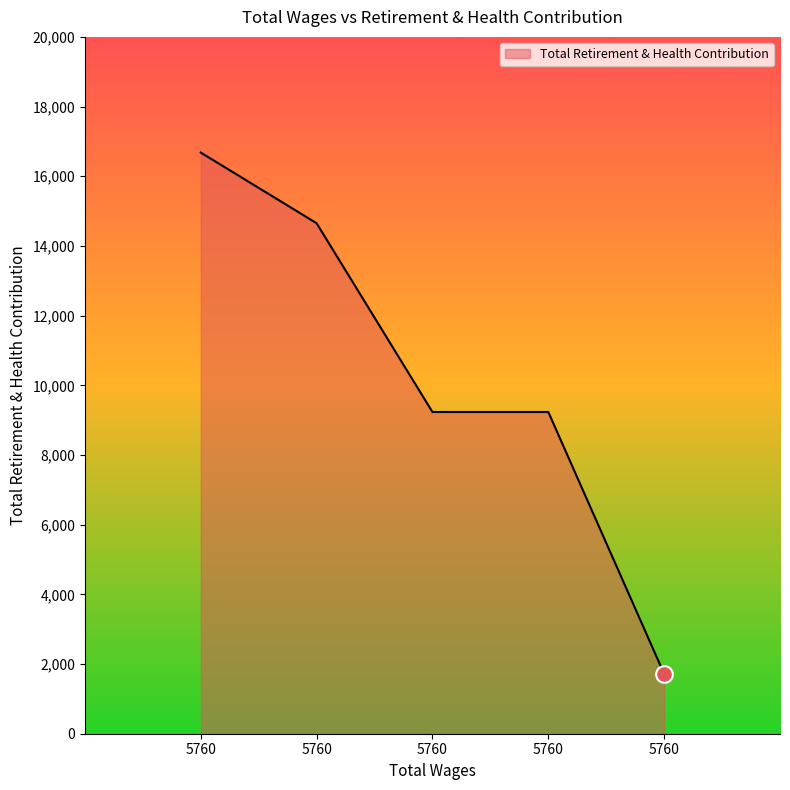

Does the chart have visible grid lines?

No